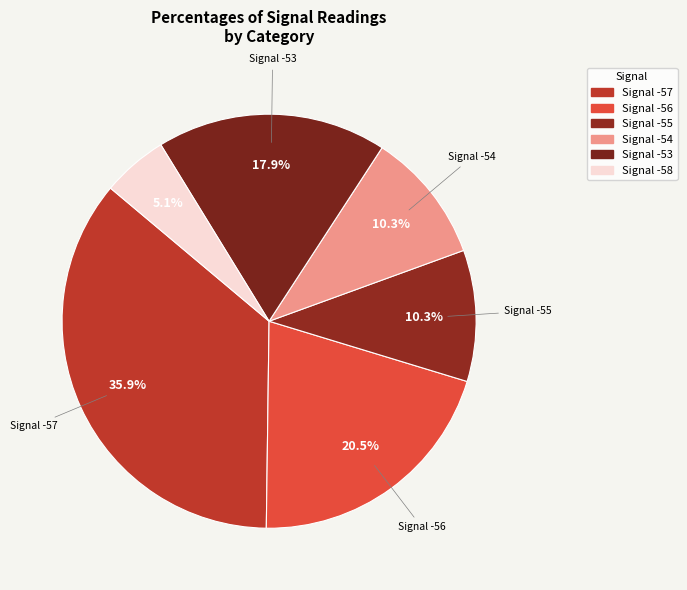

How many segments does this pie chart have?

6